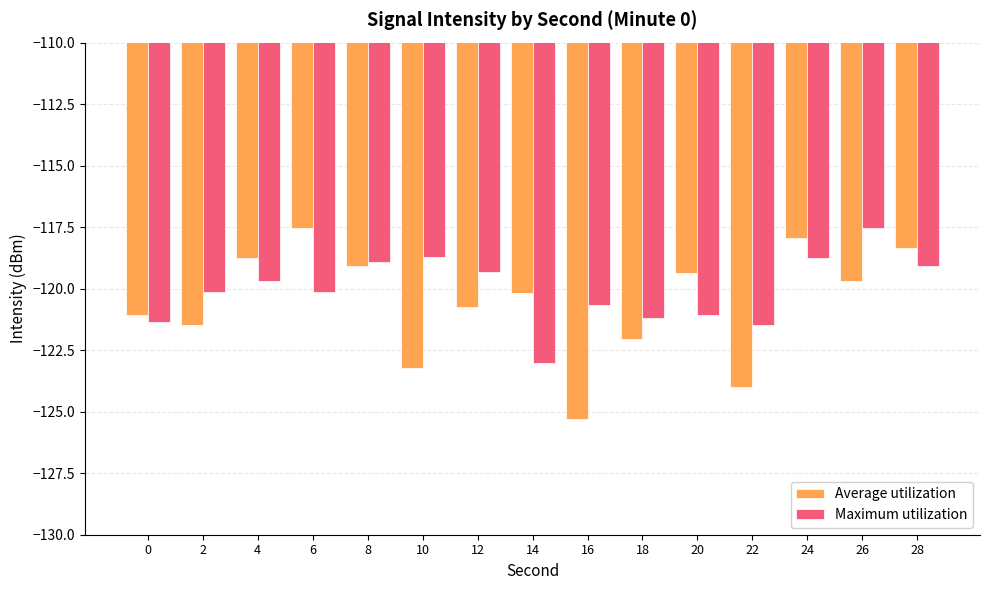

The value of Average utilization at 24 is -117.9. True or false?

True